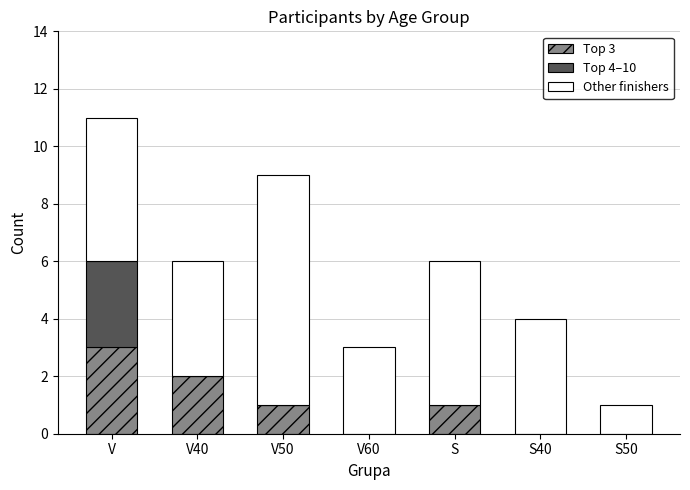

What is the total value across all series at V60?

3